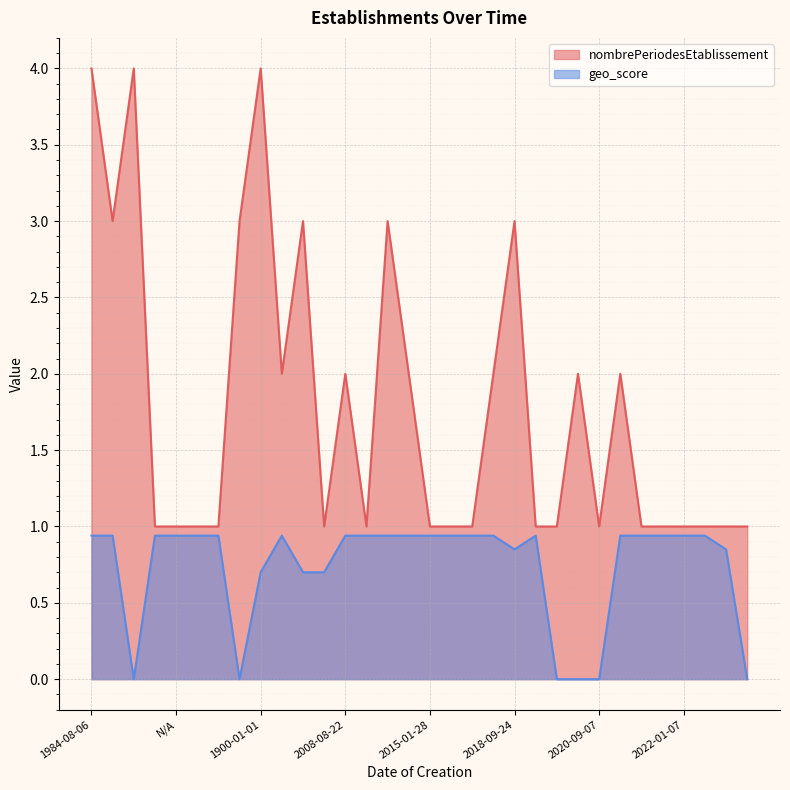

What are all the series names shown in the legend?

nombrePeriodesEtablissement, geo_score